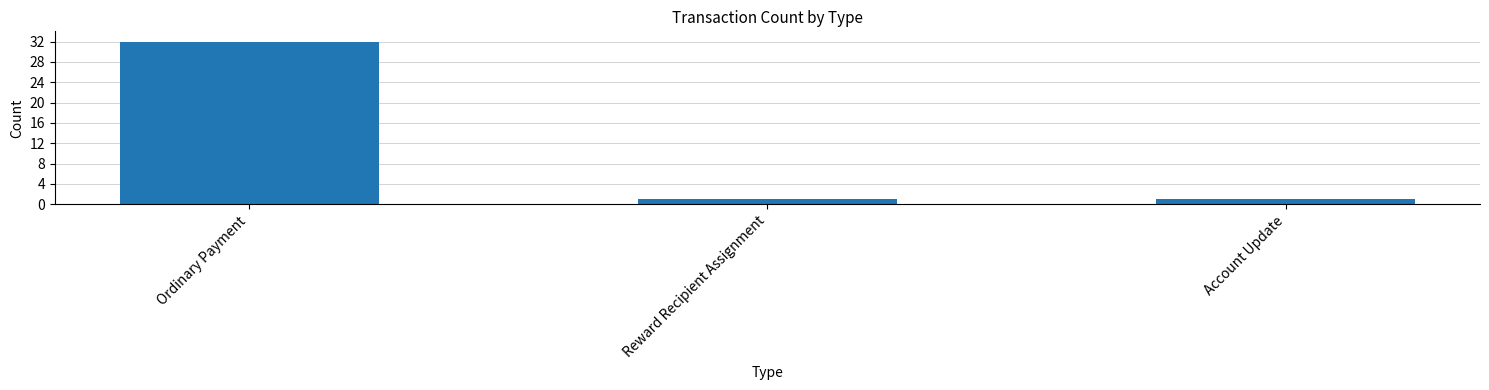

Is it true that the value at Reward Recipient Assignment is 1?

True